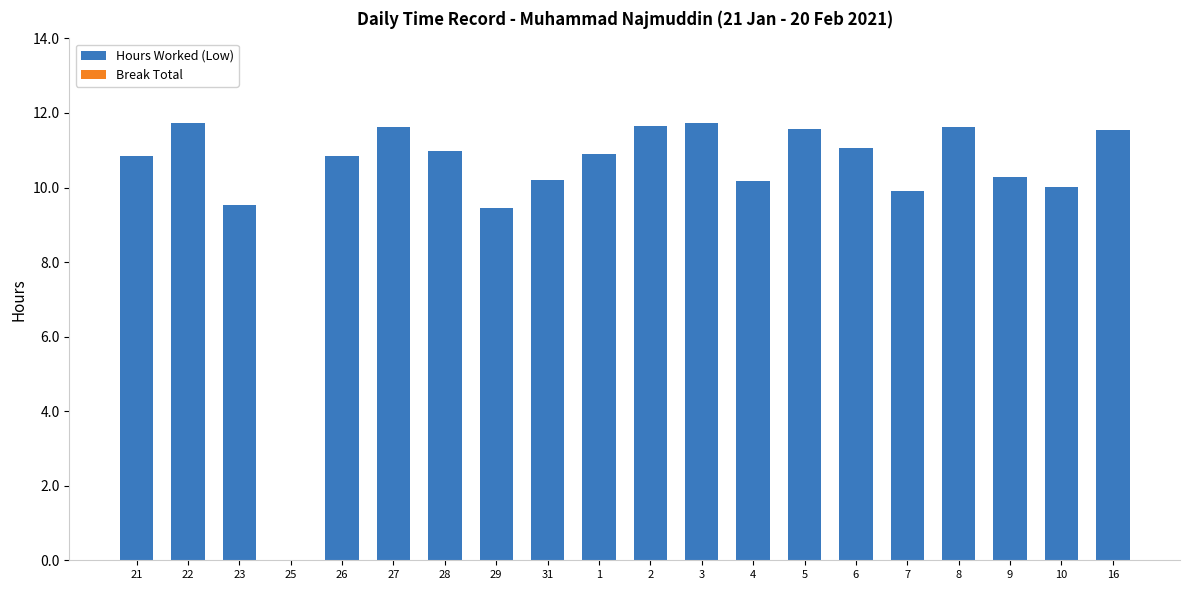

What is the sum of all values?

205.6